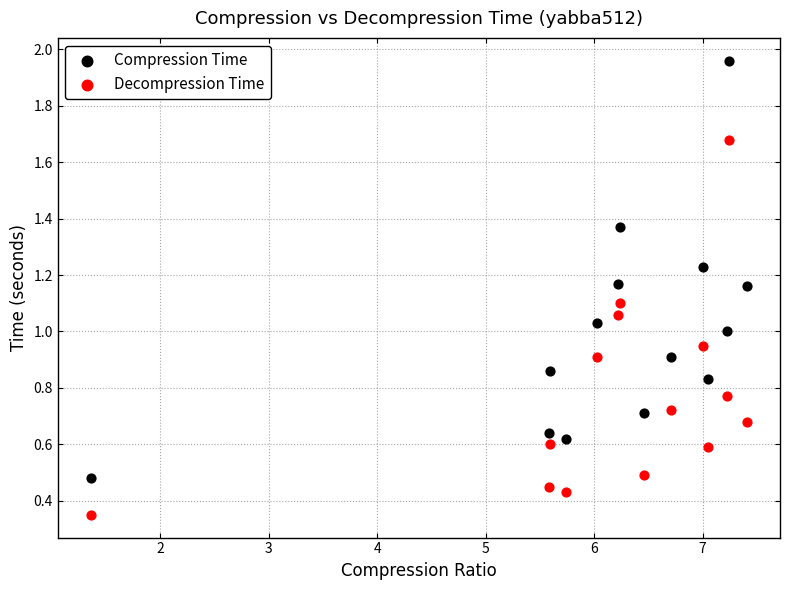

Which series reaches the minimum Y coordinate?

Decompression Time